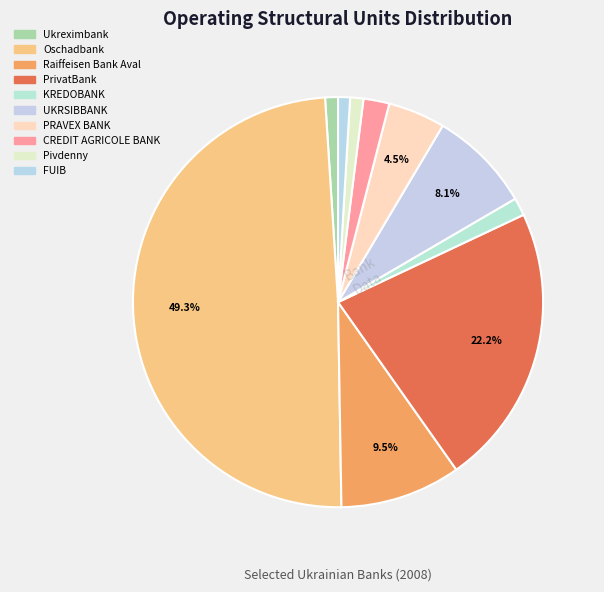

What is the change in value from UKRSIBBANK to Pivdenny?

-875